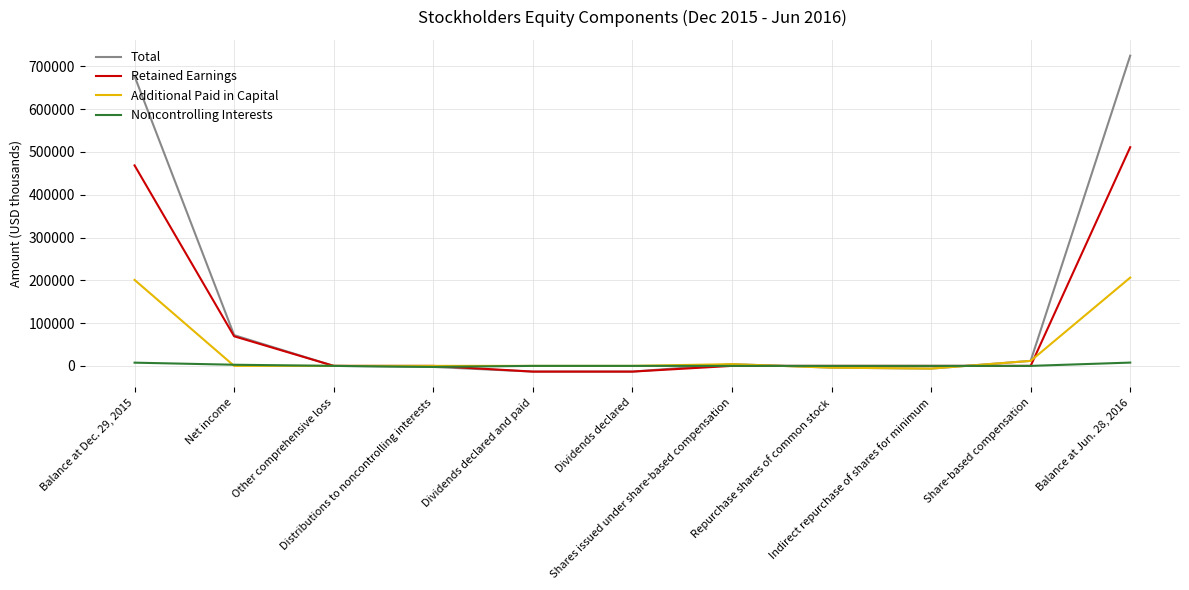

List the series in order of their overall mean, lowest first.

Noncontrolling Interests, Additional Paid in Capital, Retained Earnings, Total